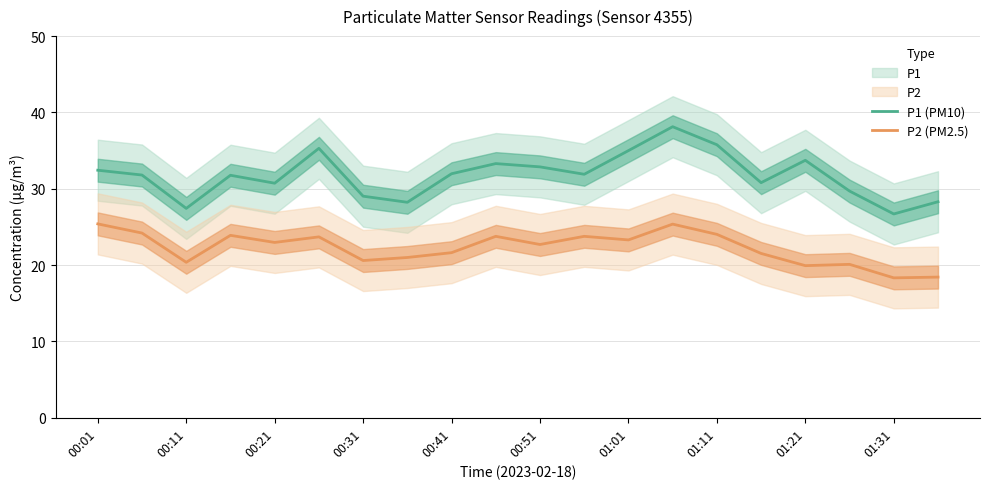

What is the minimum value for P2 (PM2.5)?

18.3